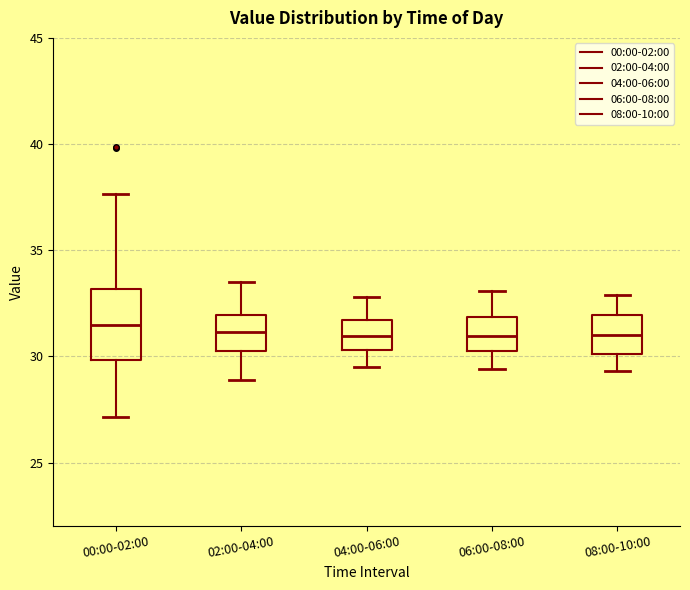

Where is the lower edge of the box for 06:00-08:00 on the y-axis? The values are not printed on the chart, so give them approximately, as read against the axis.

30.5